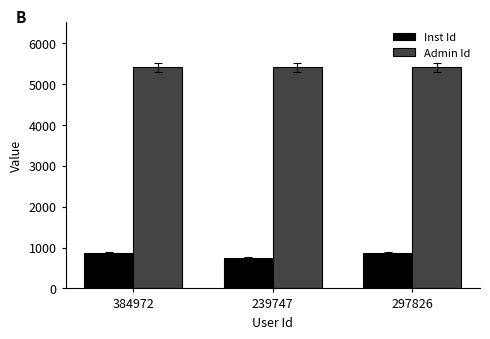

What is the lowest value of the Admin Id series?

5405